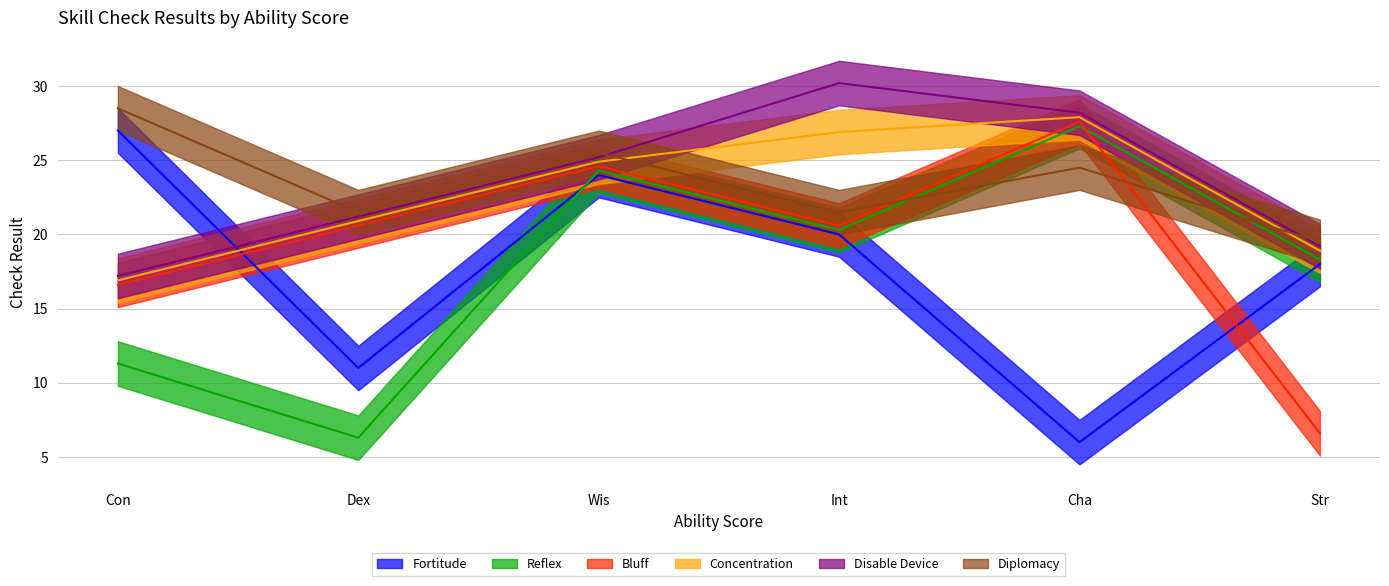

Which series has the largest range (max minus min)?

Fortitude